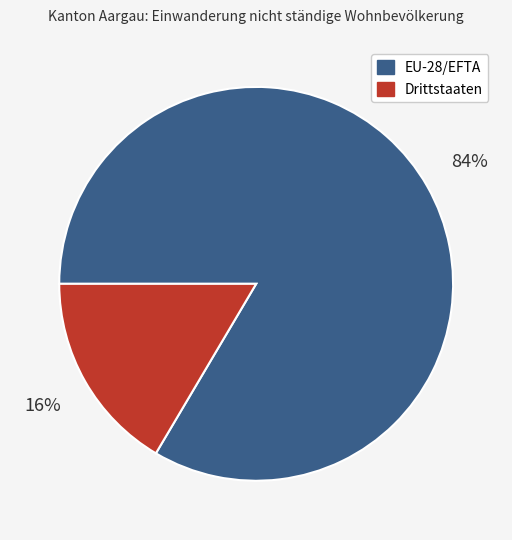

True or false: Drittstaaten accounts for 24% of the total.

False